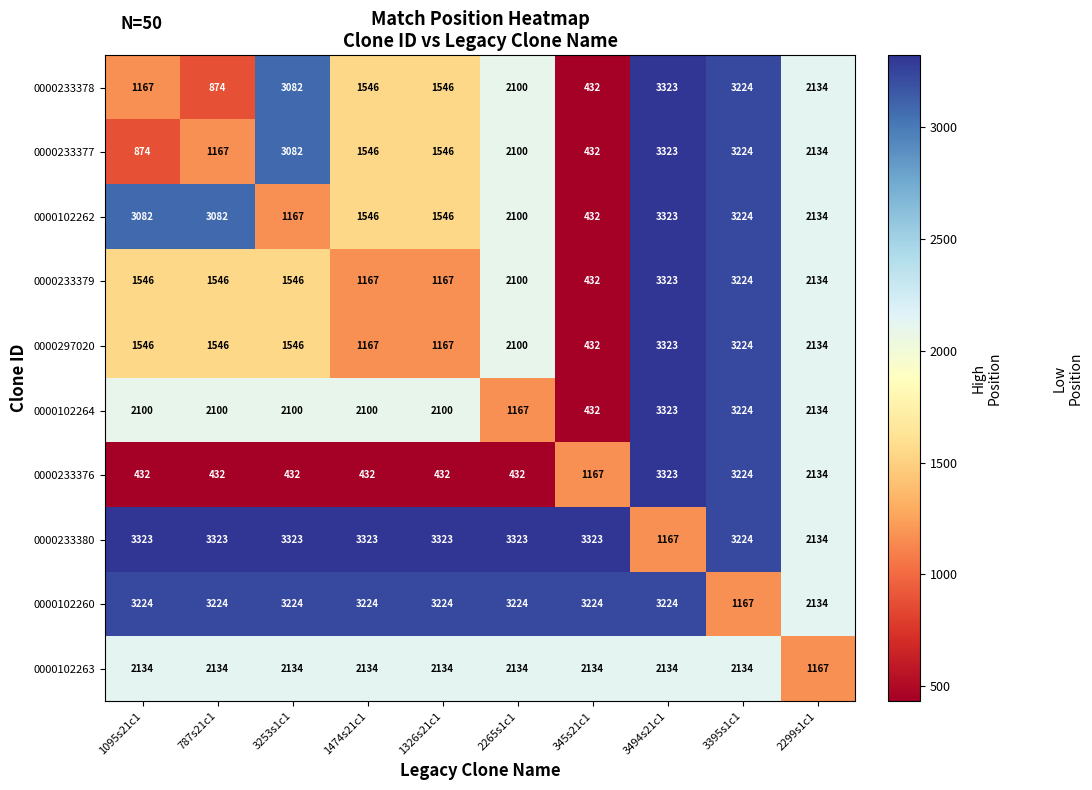

What is the greatest value displayed?

3323